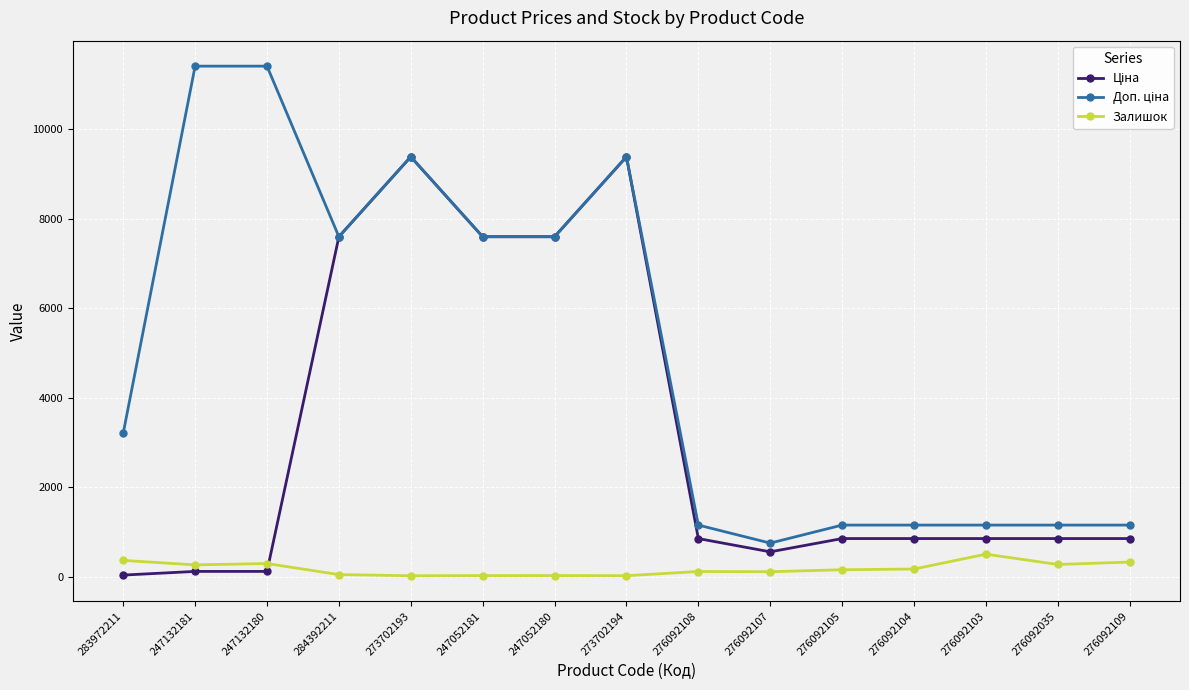

Is it true that Залишок equals 500.0 at 276092103?

True